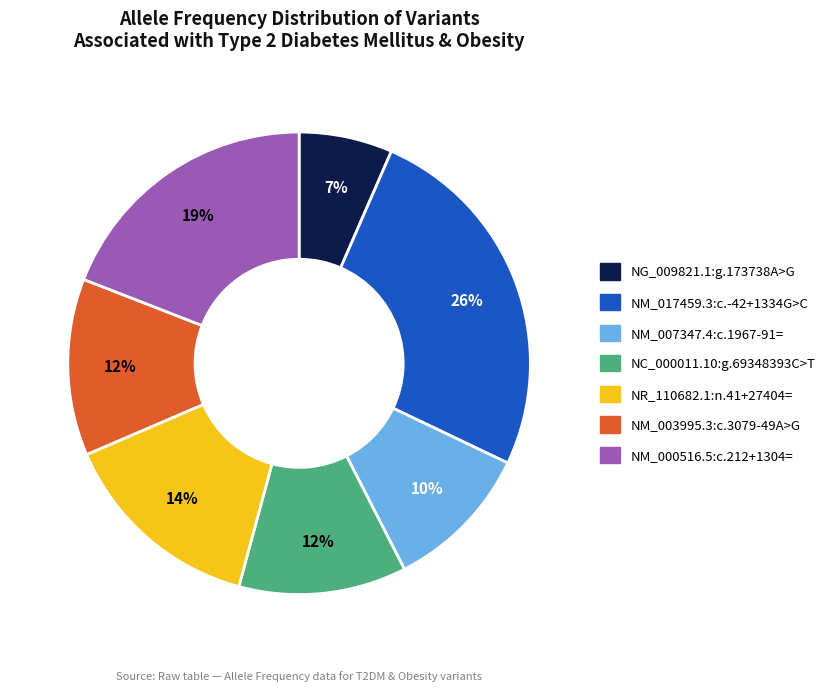

What is the largest slice in the pie chart?

NM_017459.3:c.-42+1334G>C